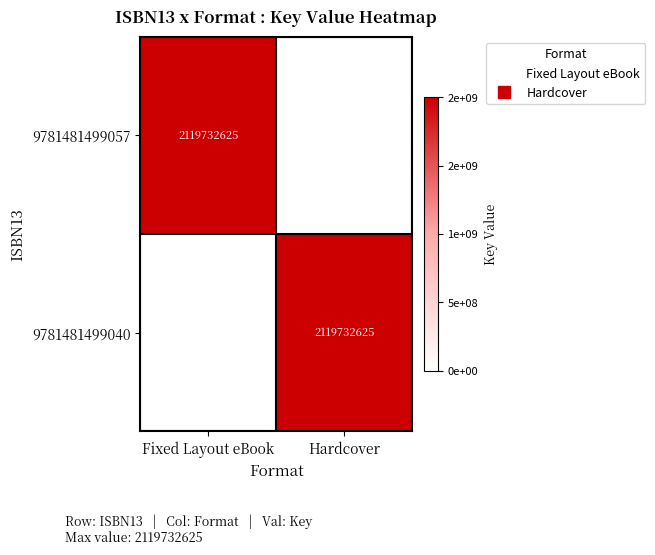

Which series changed the most between Fixed Layout eBook and Hardcover?

9781481499057